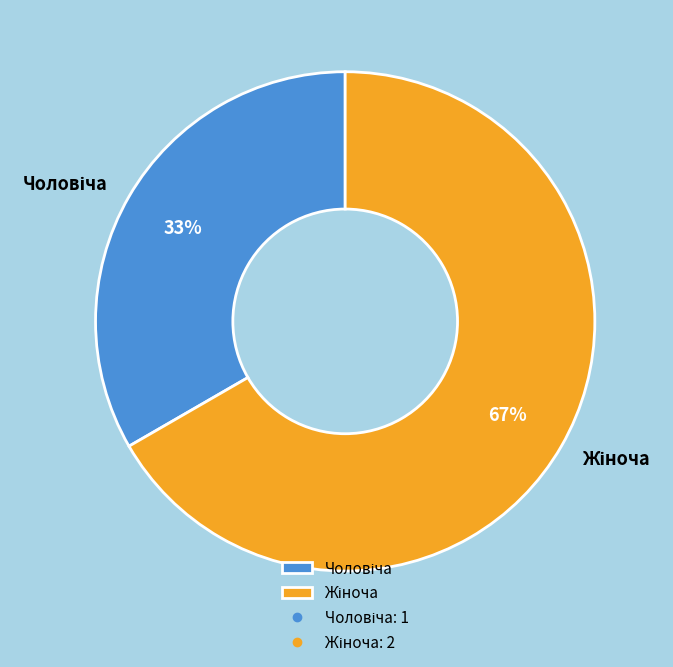

To the nearest percent, what is the average slice percentage?

50%